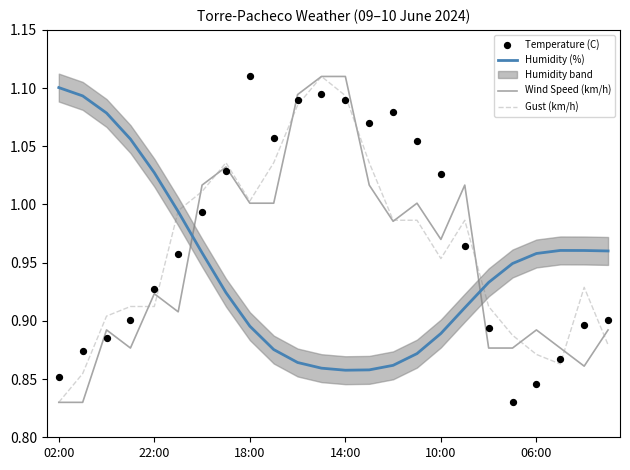

At how many categories does at least one series exceed 0?

24